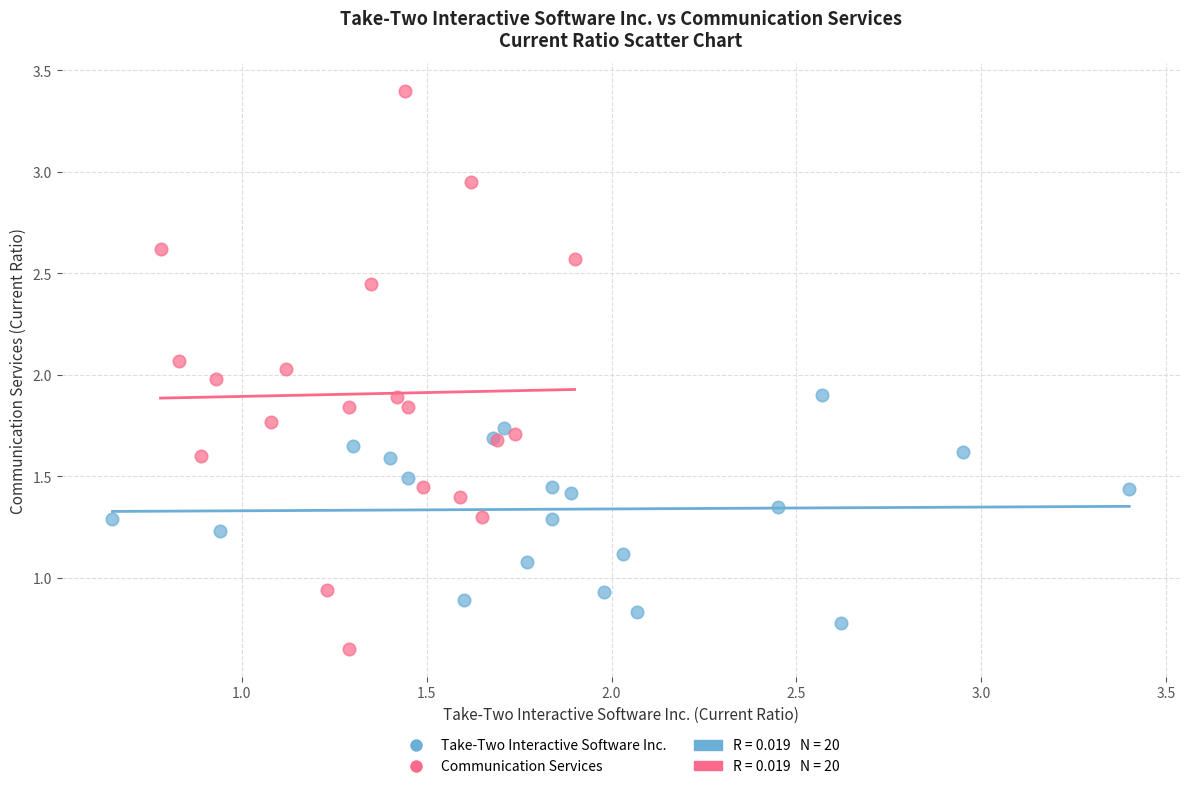

Which series contains the highest Y value?

Communication Services